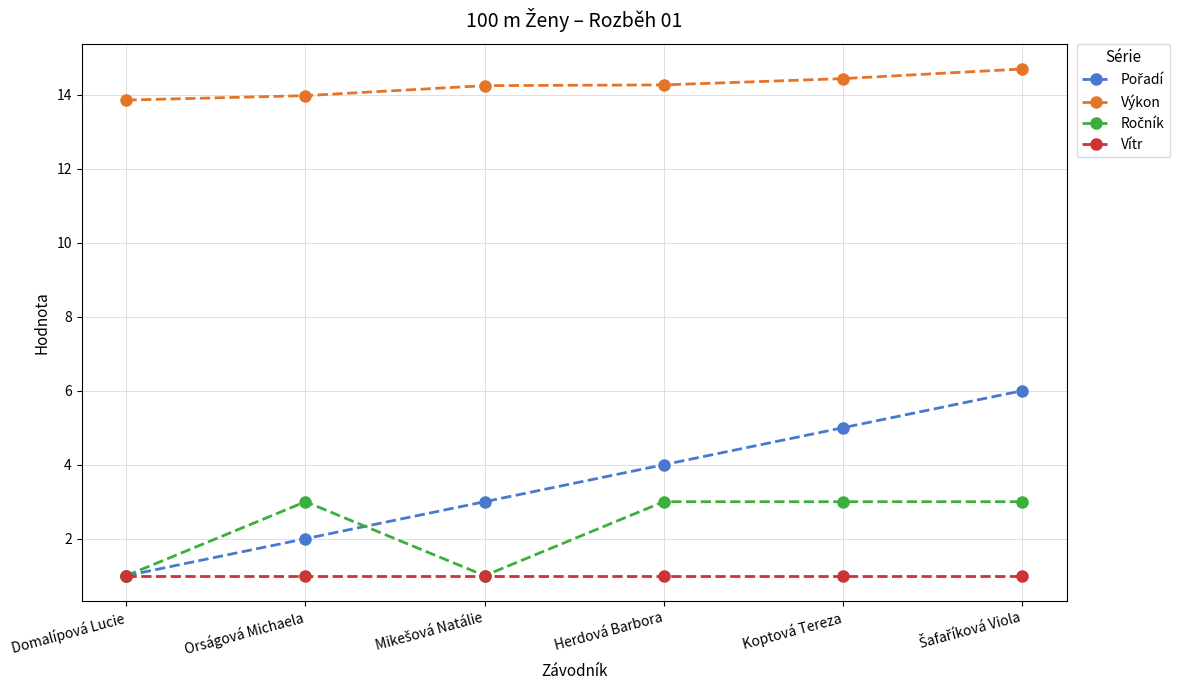

What is the minimum value shown in the chart?

1.0